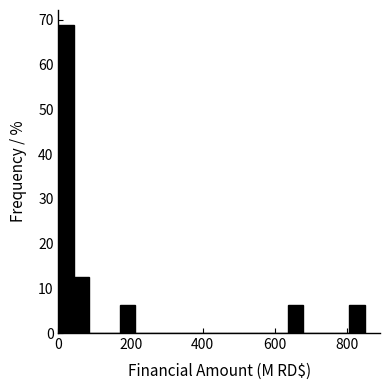

Around what value on the x-axis is the tallest bar? Give the approximate position of its centre, as read against the axis.

20